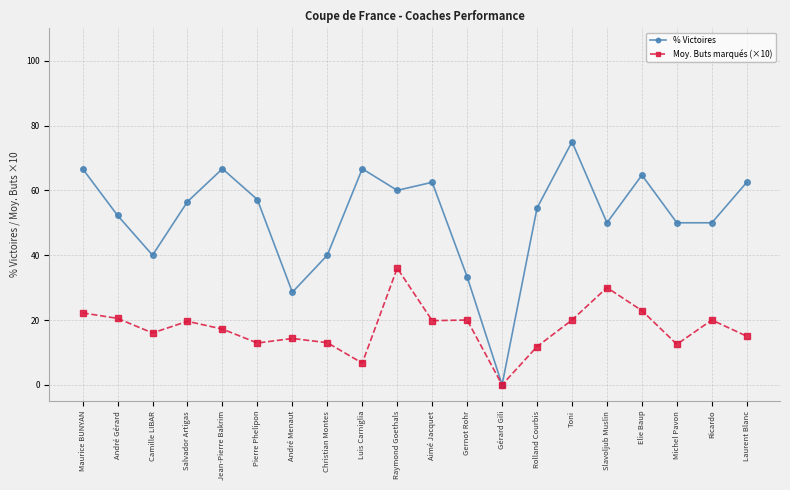

Is it true that % Victoires equals 69.4 at Camille LIBAR?

False